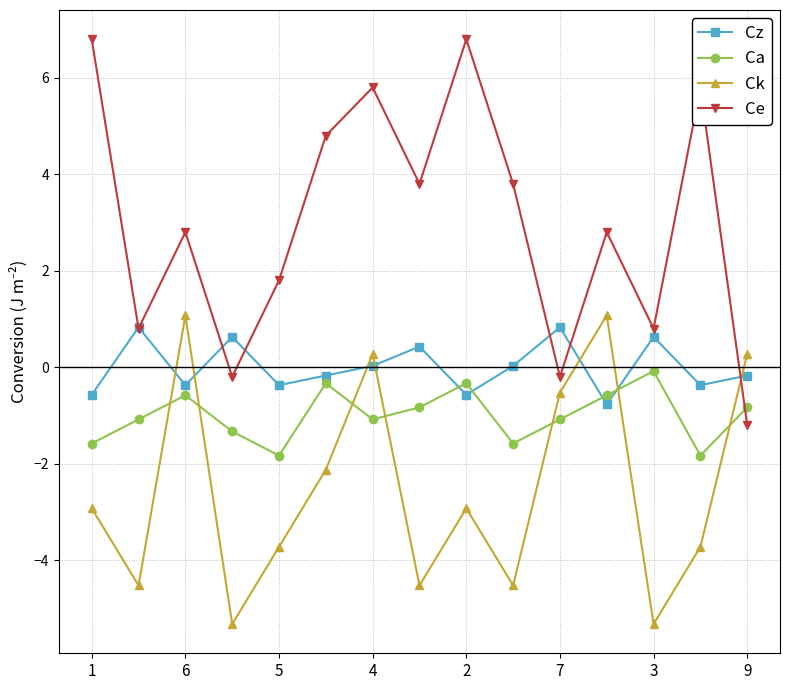

Which series has the largest total across all categories?

Ce